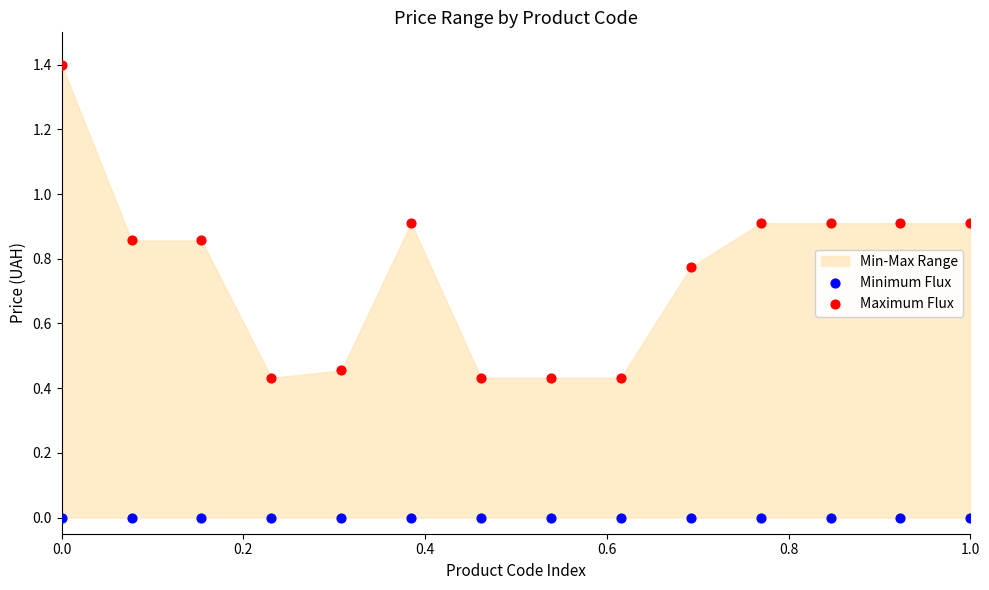

Which series contains the highest Y value?

Maximum Flux